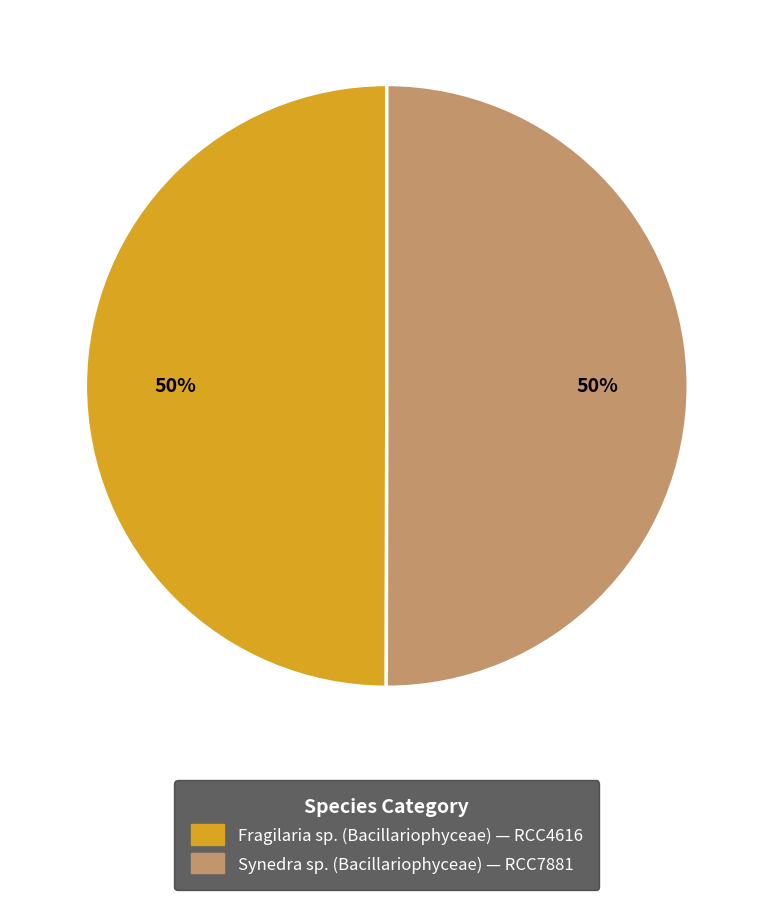

To the nearest percent, what is the average slice percentage?

50%